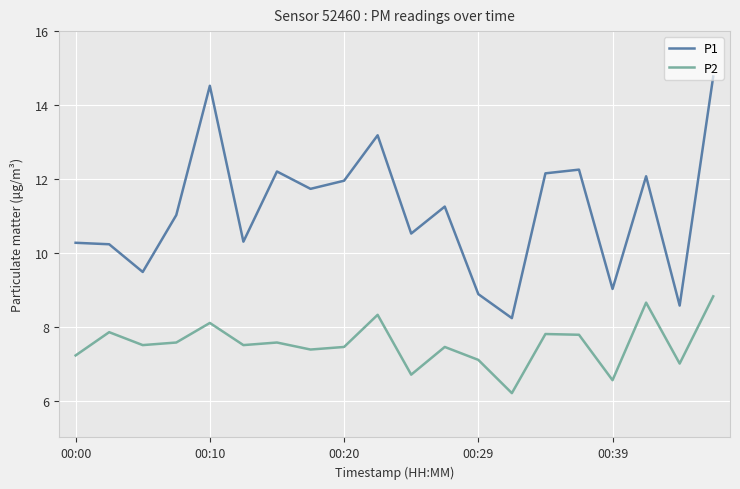

True or false: P2 and P1 intersect in this chart.

False